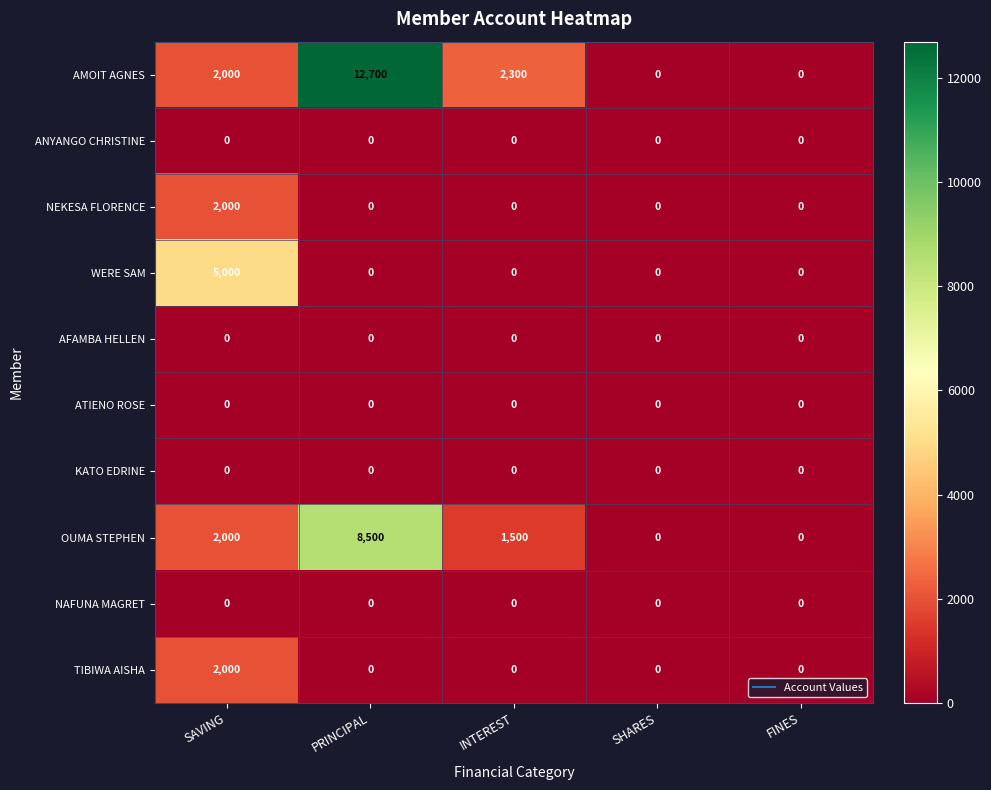

How many series are shown in this chart?

10